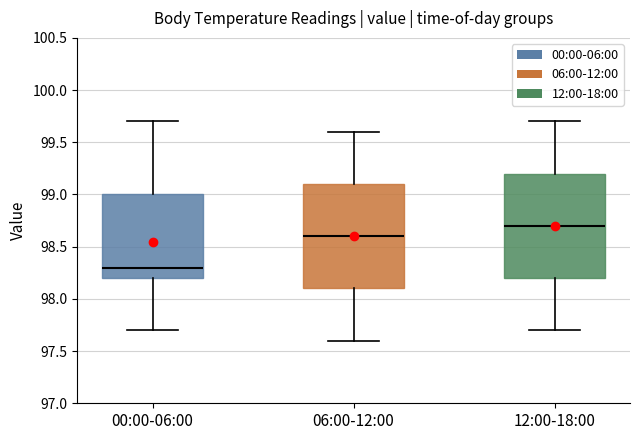

Which box's median line is the highest?

12:00-18:00